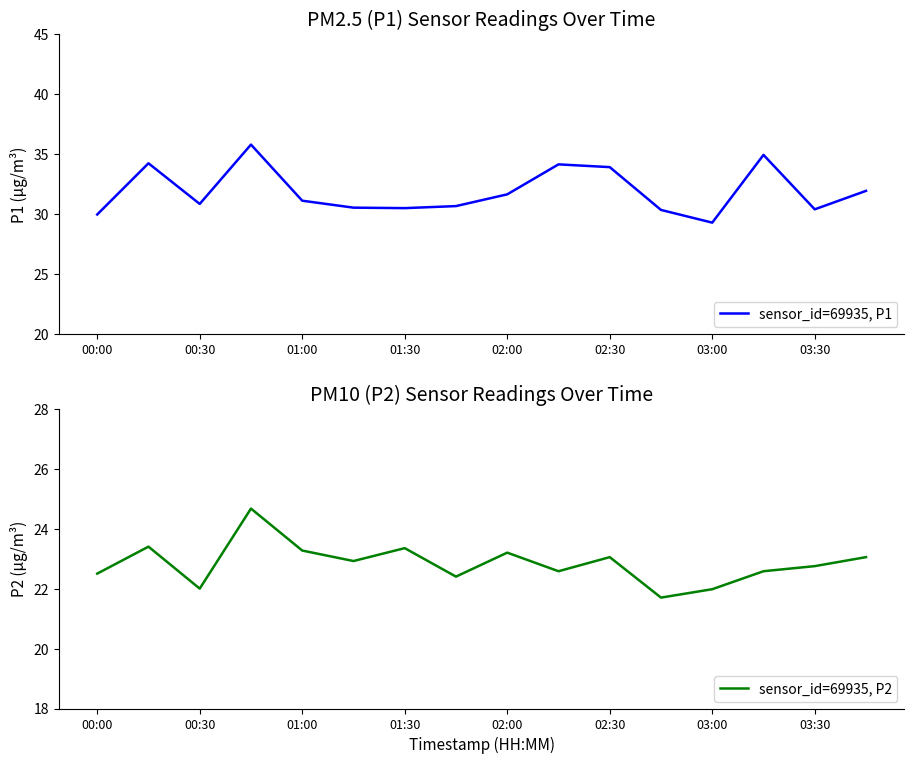

Reading left to right, what are all the values shown in this chart?

sensor_id=69935, P1: 29.9	34.2	30.8	35.8	31.1	30.5	30.5	30.6	31.6	34.1	33.9	30.3	29.3	34.9	30.4	31.9
sensor_id=69935, P2: 22.5	23.4	22.0	24.7	23.3	22.9	23.4	22.4	23.2	22.6	23.1	21.7	22.0	22.6	22.8	23.1